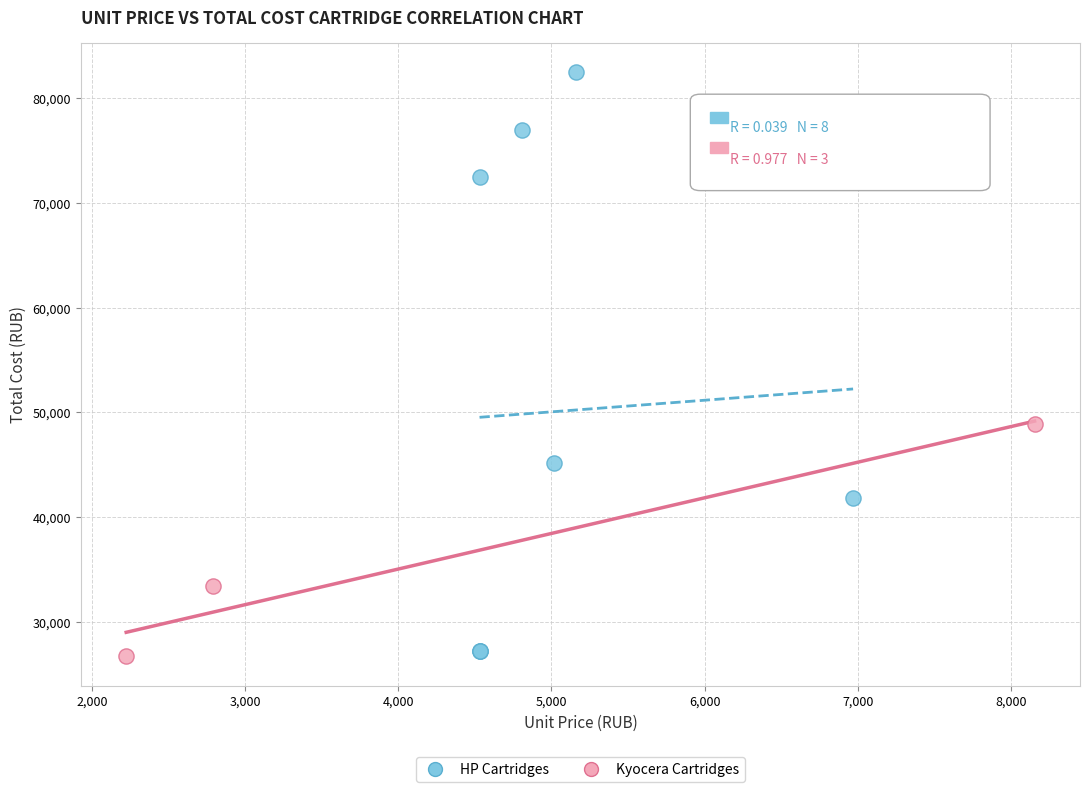

Which series has the widest spread of Y values?

HP Cartridges